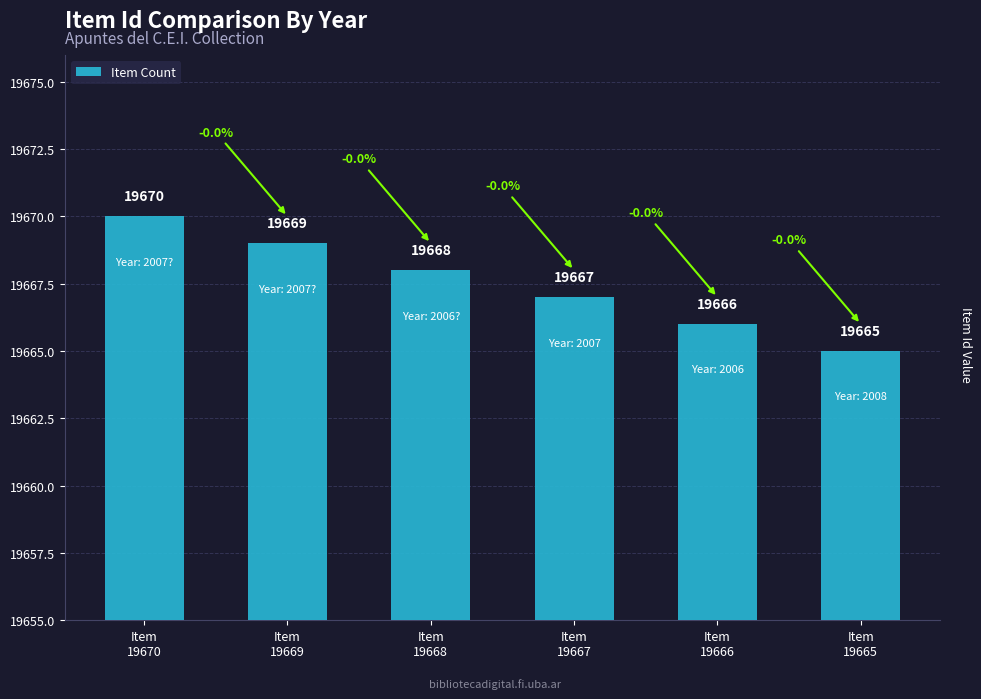

List the labels in order of value, smallest first.

Item
19665, Item
19666, Item
19667, Item
19668, Item
19669, Item
19670